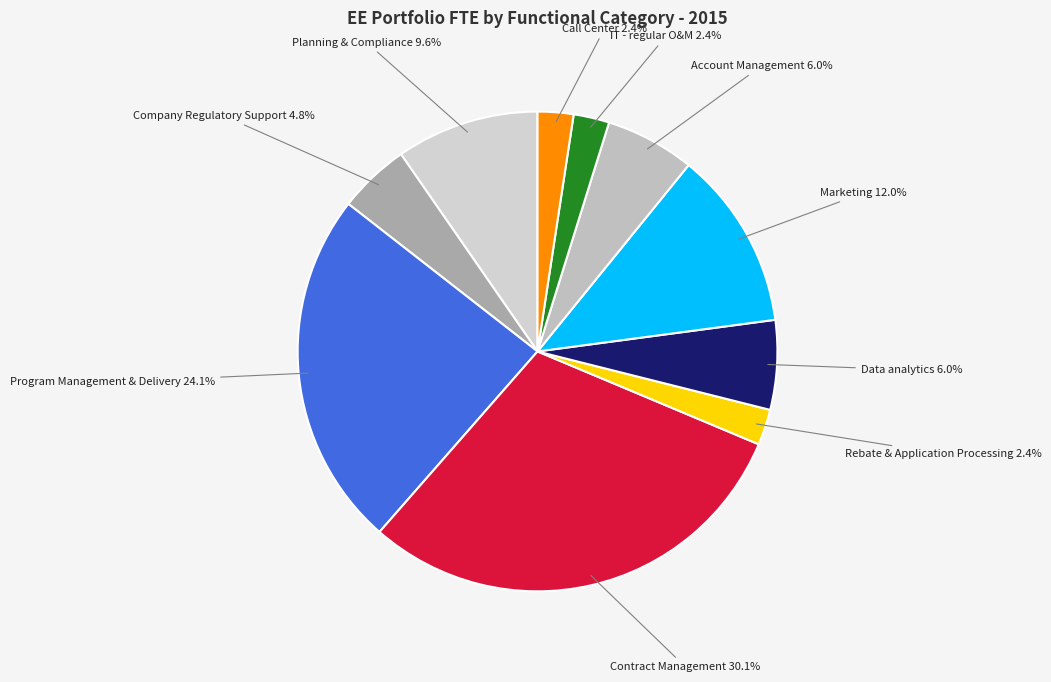

Count the number of slices in the pie.

10